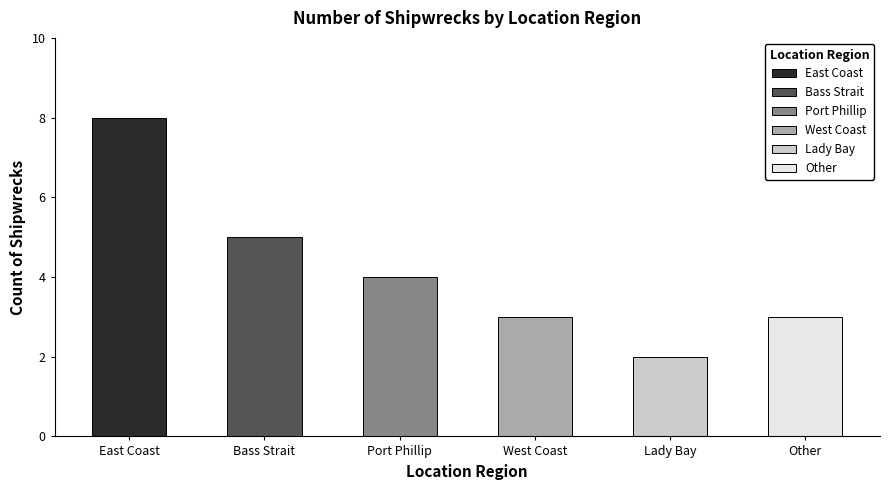

What is the difference between the values at Other and East Coast?

5